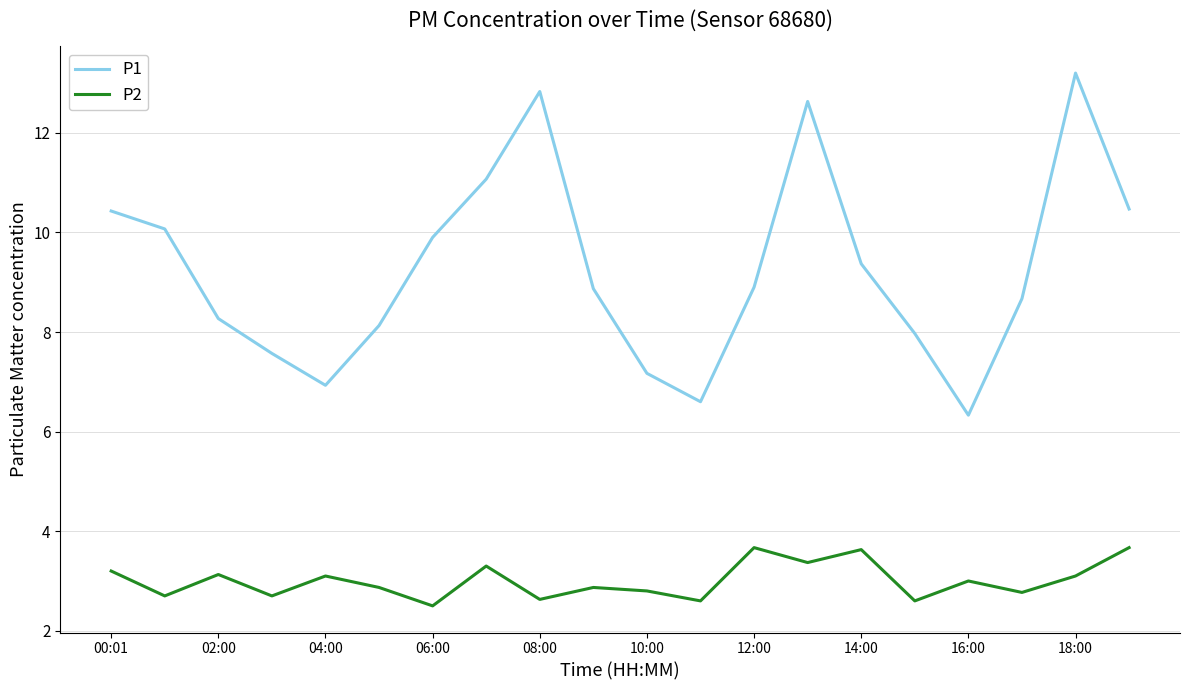

True or false: P1 and P2 intersect in this chart.

False